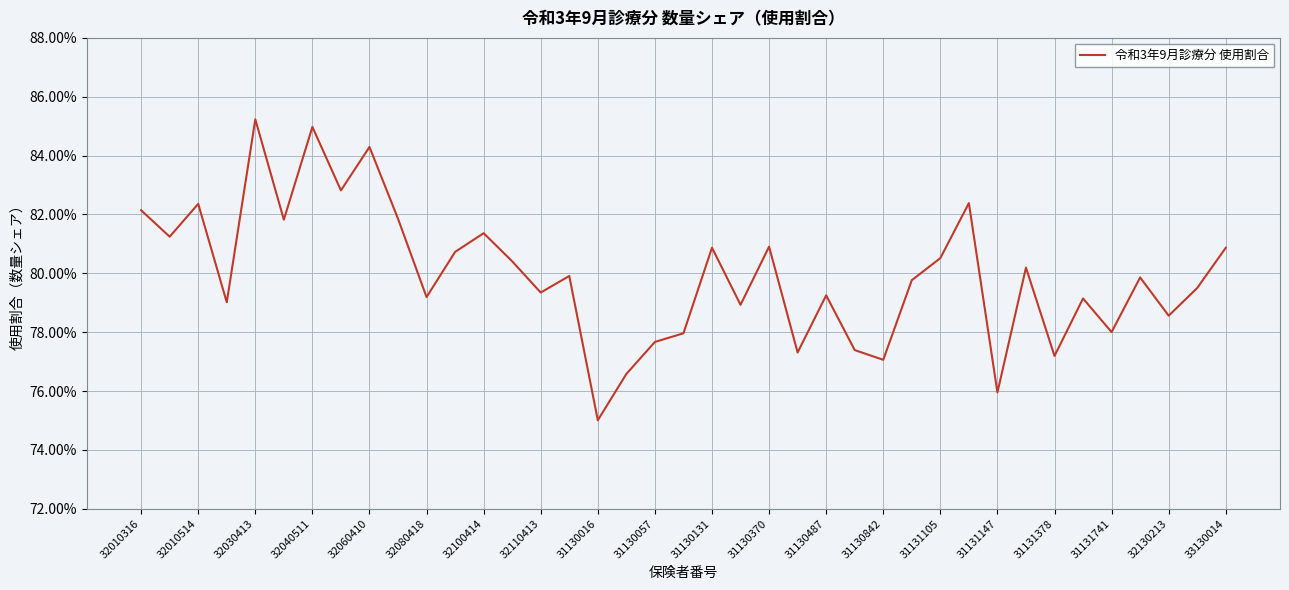

Is this an area chart (filled region under the line)?

No